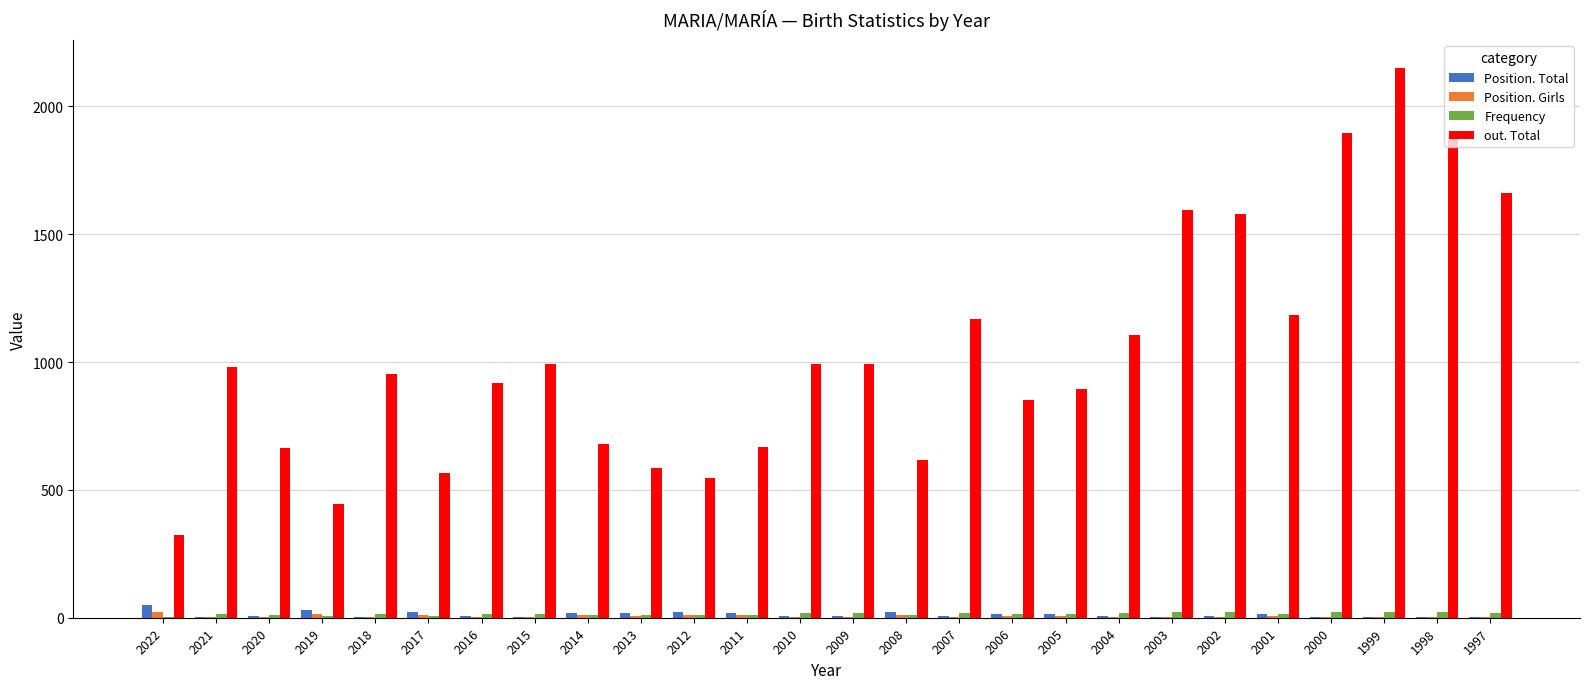

Which category has the highest value in the out. Total series?

1999